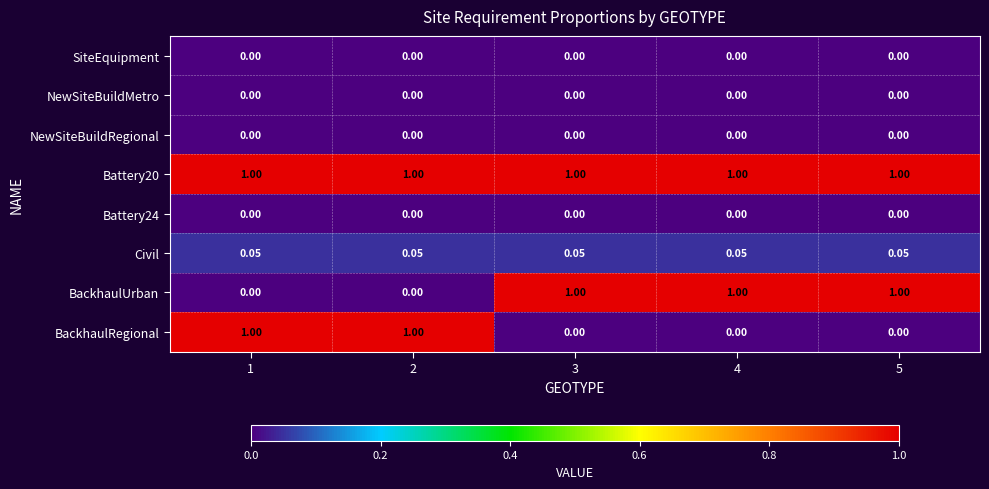

Is the value of Civil at 3 greater than the value of BackhaulUrban at 1?

Yes